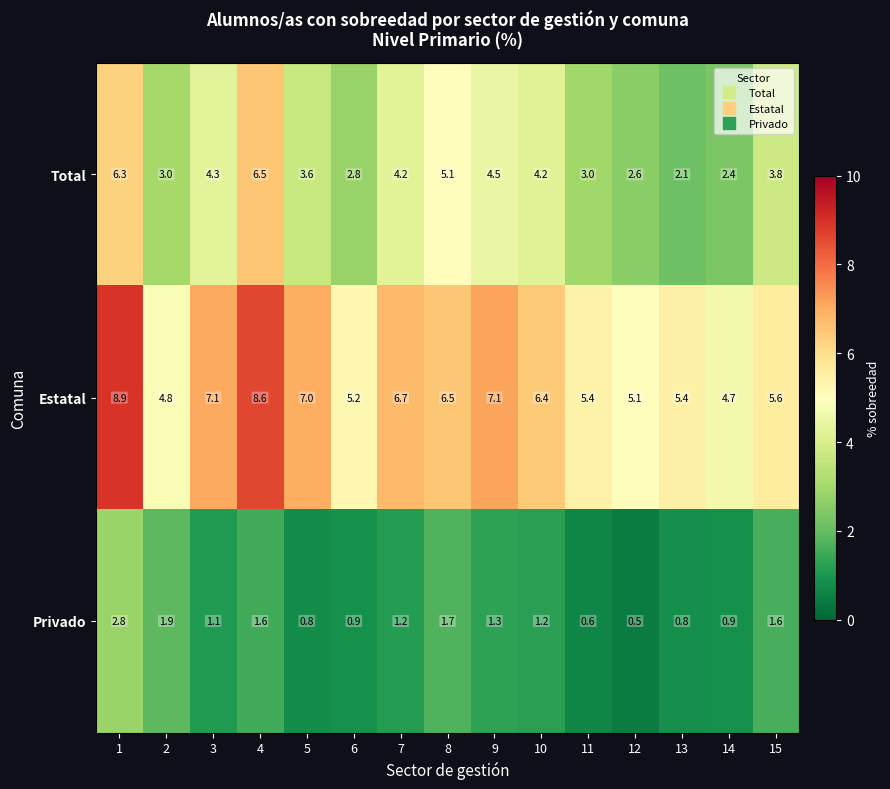

Count the number of categories in the chart.

15